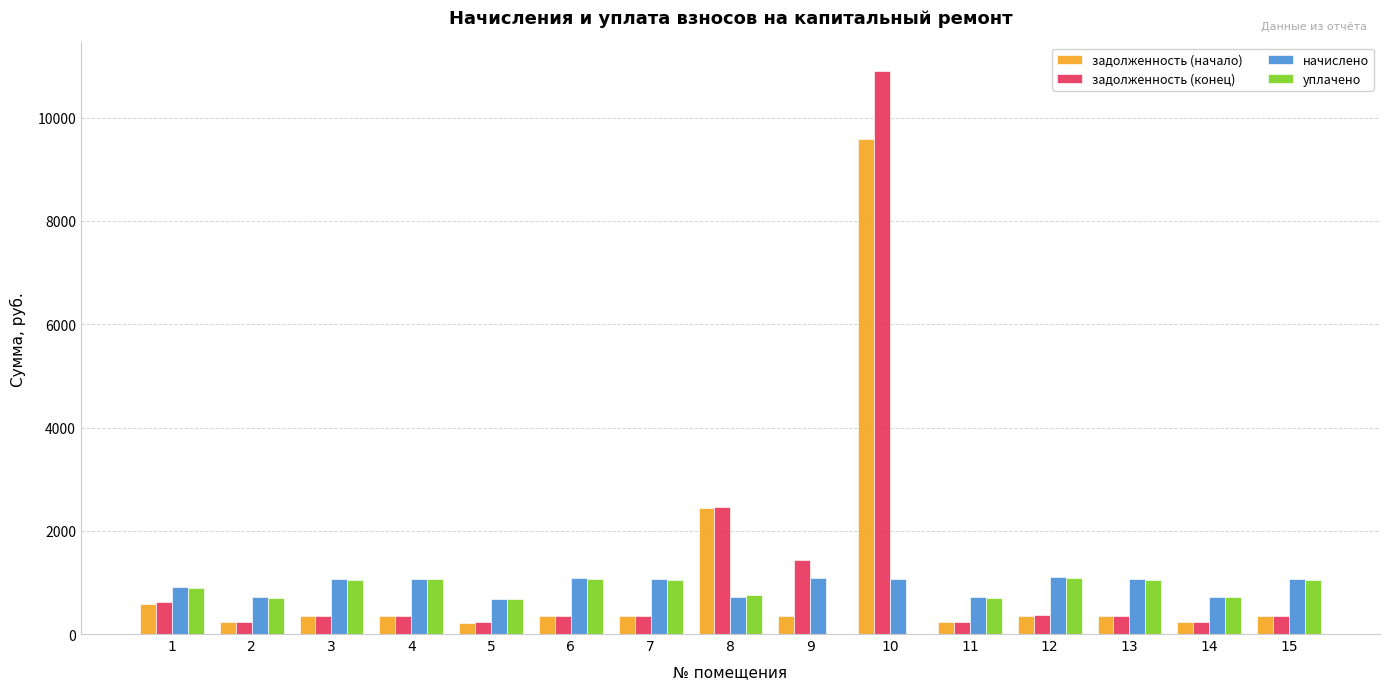

What is the greatest value displayed?

10912.3